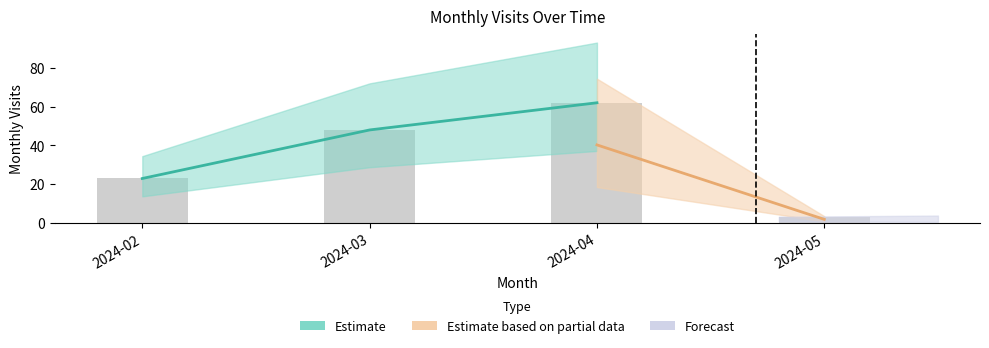

Reading left to right, extract all data points from this chart.

23	48	62	3